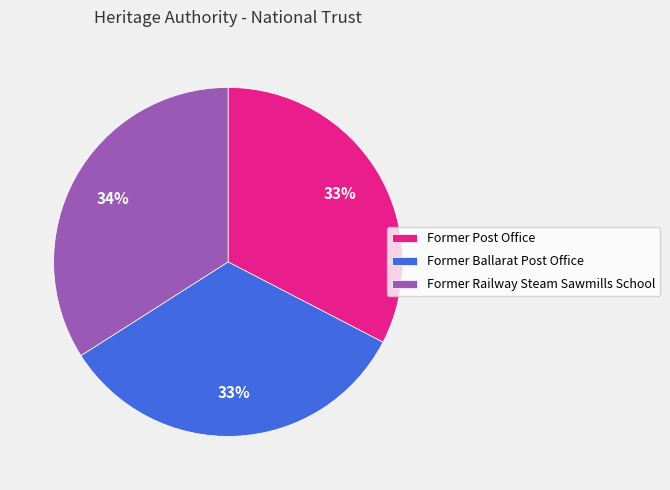

Approximately how many times larger is the value at Former Ballarat Post Office compared to Former Railway Steam Sawmills School?

1.0